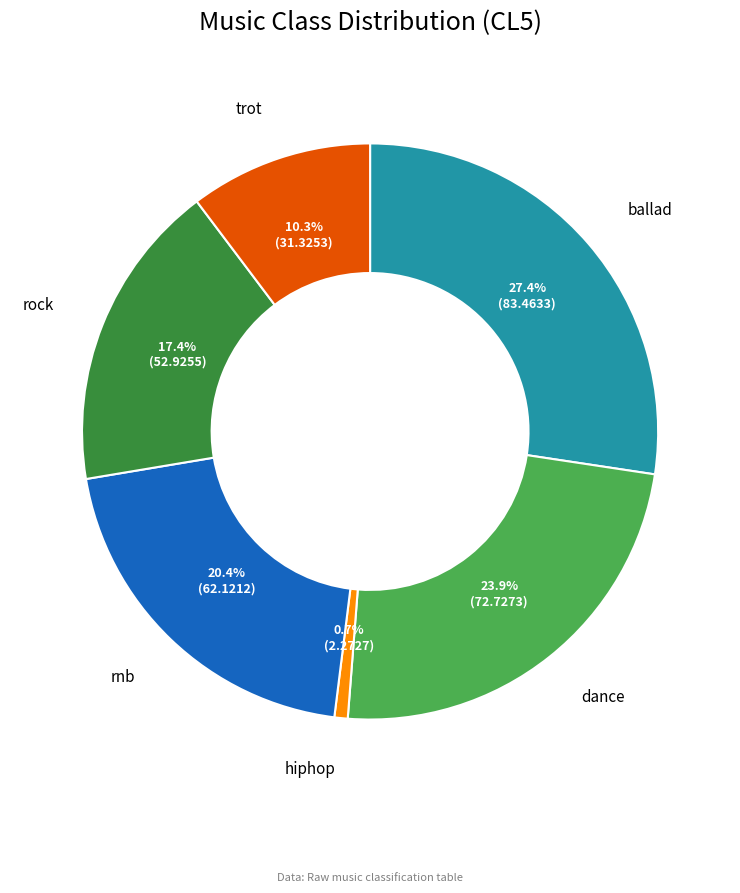

Is there a majority slice in this chart?

No